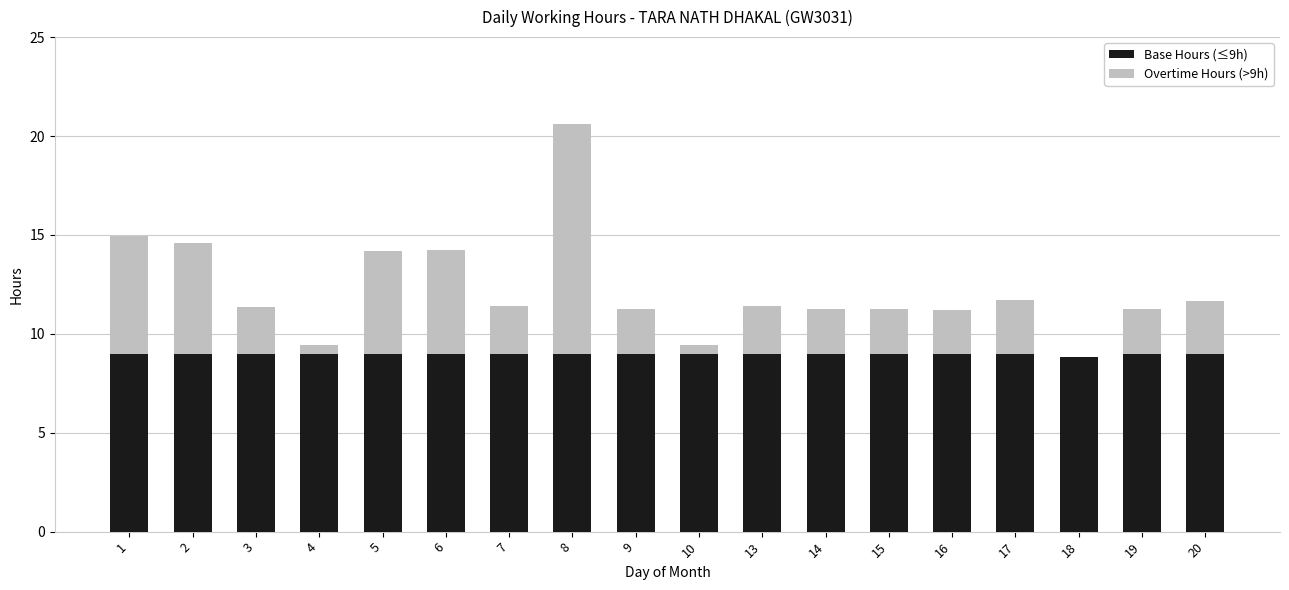

The value of Base Hours (≤9h) at 1 is 9.0. True or false?

True